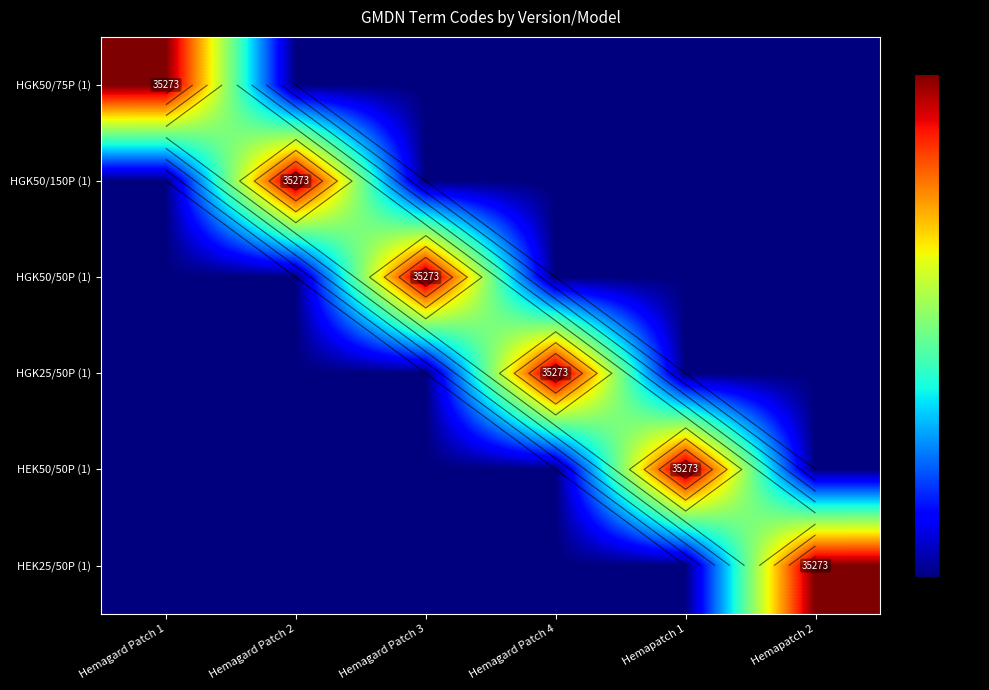

At how many categories does at least one series exceed 17984?

6